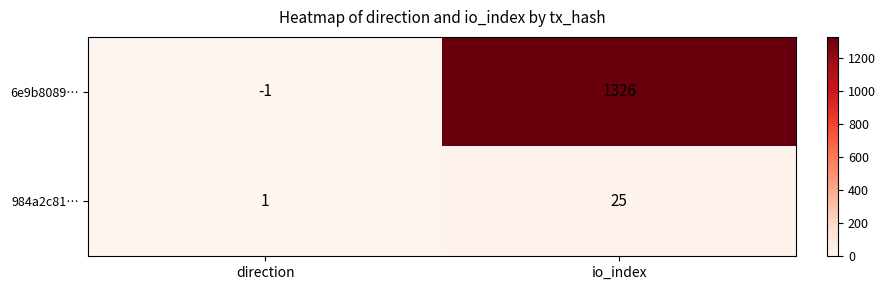

List the series in order of their peak value, lowest first.

984a2c81…, 6e9b8089…